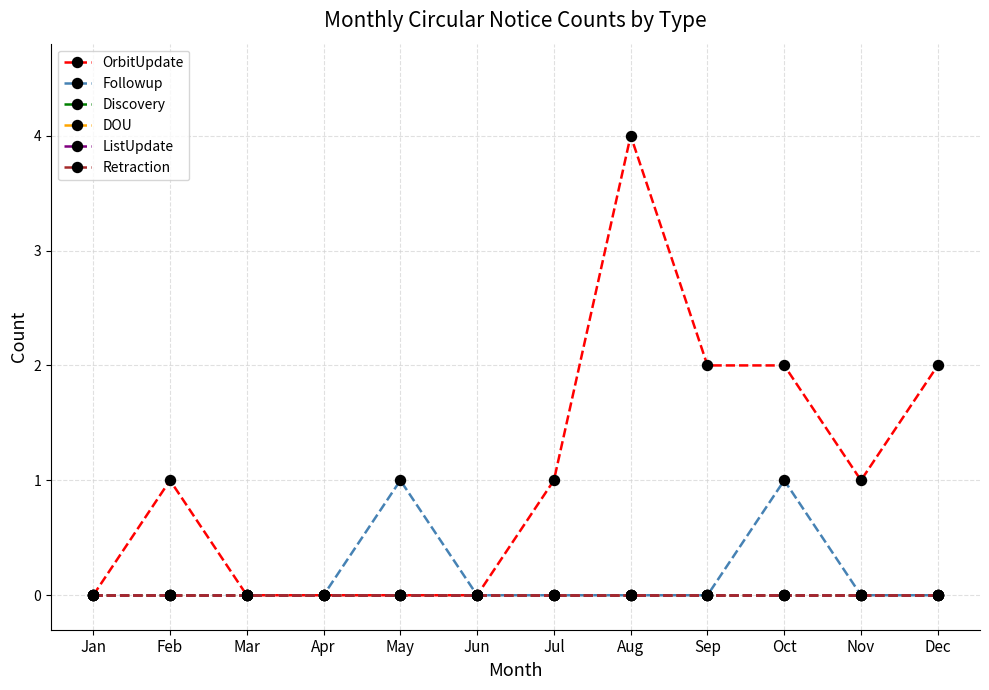

Reading left to right, transcribe all the data shown in this chart.

OrbitUpdate: 0	1	0	0	0	0	1	4	2	2	1	2
Followup: 0	0	0	0	1	0	0	0	0	1	0	0
Discovery: 0	0	0	0	0	0	0	0	0	0	0	0
DOU: 0	0	0	0	0	0	0	0	0	0	0	0
ListUpdate: 0	0	0	0	0	0	0	0	0	0	0	0
Retraction: 0	0	0	0	0	0	0	0	0	0	0	0